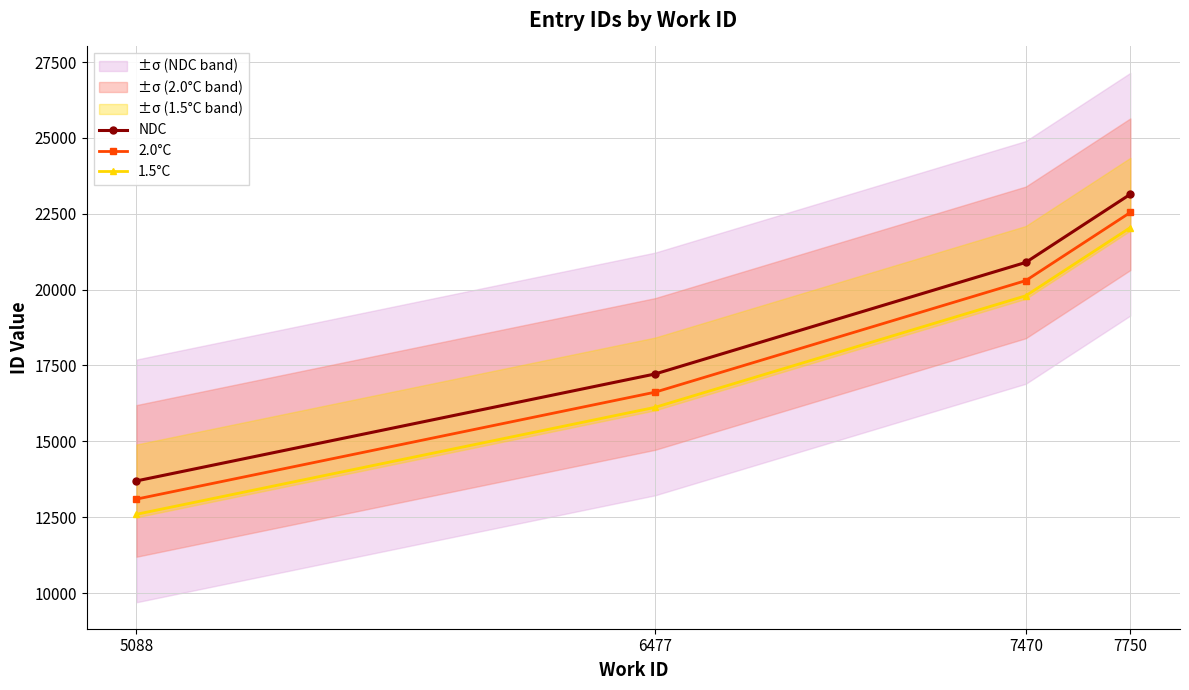

How many categories are shown in the chart?

4